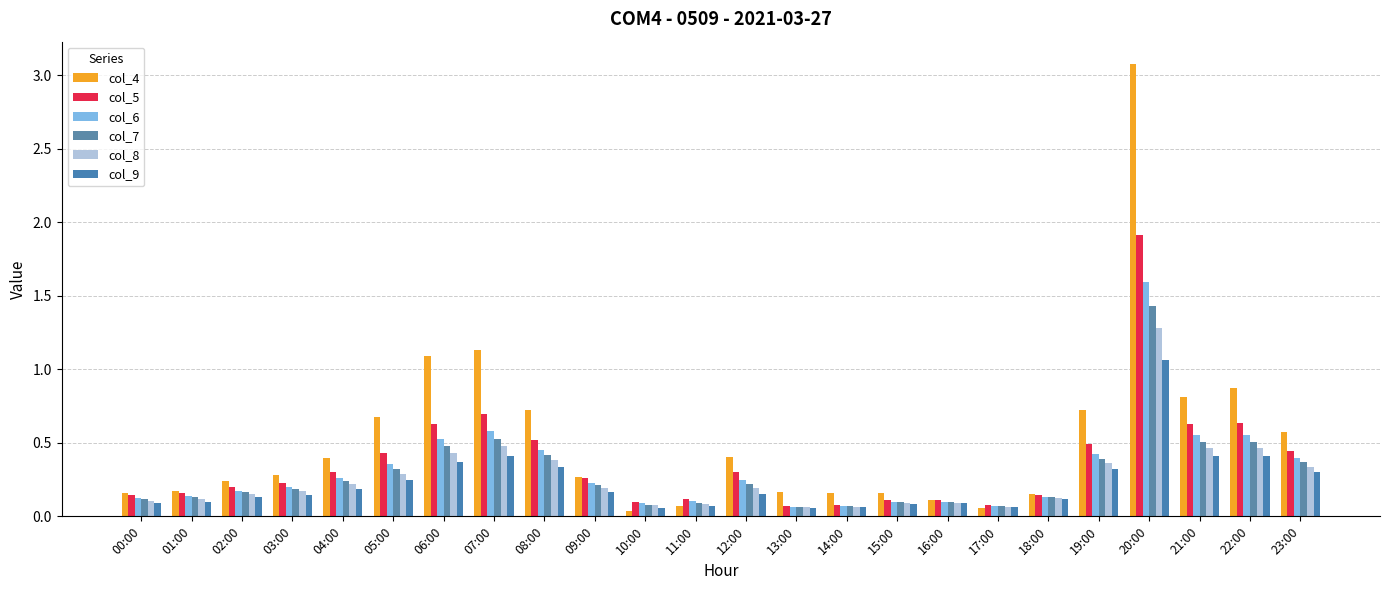

How many bars are there in total?

144